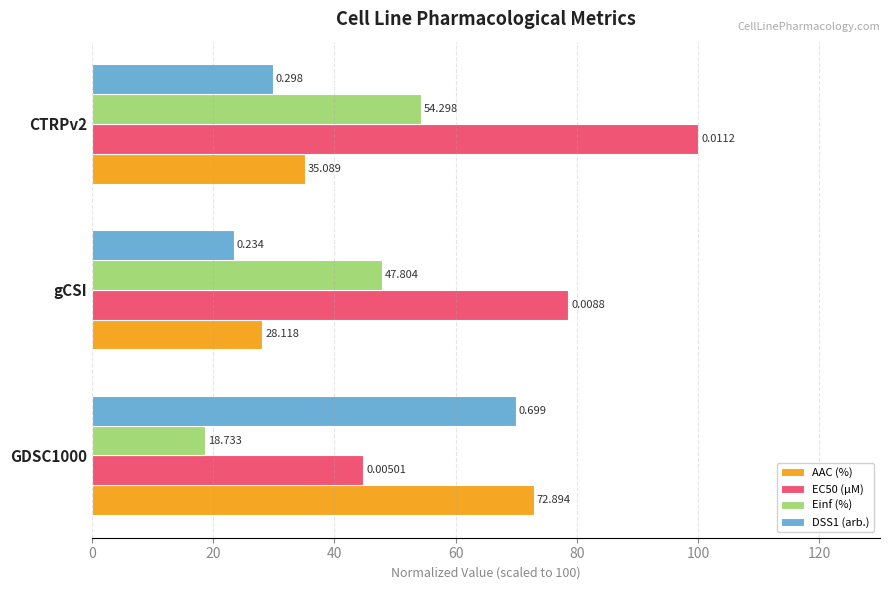

Is the value of AAC (%) at CTRPv2 greater than the value of EC50 (µM) at CTRPv2?

No